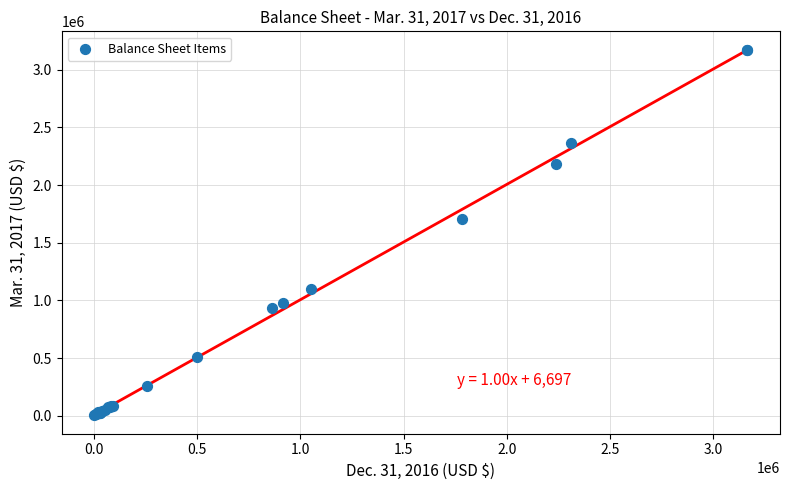

What Y value in the scatter plot is closest to 1588886?

1708687